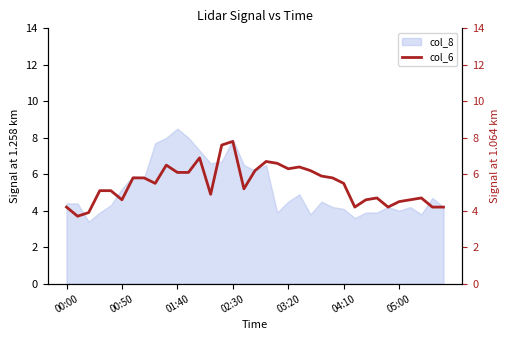

At which label does col_8 reach its peak?

01:40